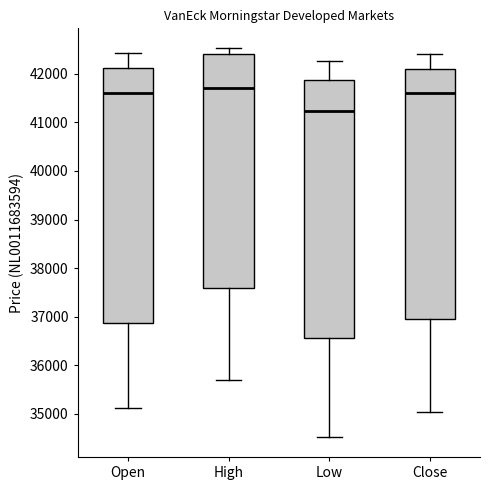

Reading left to right, read every box against the y-axis: the position of its median line, the range the box covers, and the ends of its whiskers. The values are not printed on the chart, so give them approximately, as read against the axis.

Open: median 41600, box 36900 to 42100, whiskers 35100 to 42400
High: median 41700, box 37600 to 42400, whiskers 35700 to 42500
Low: median 41200, box 36600 to 41900, whiskers 34500 to 42300
Close: median 41600, box 36900 to 42100, whiskers 35000 to 42400